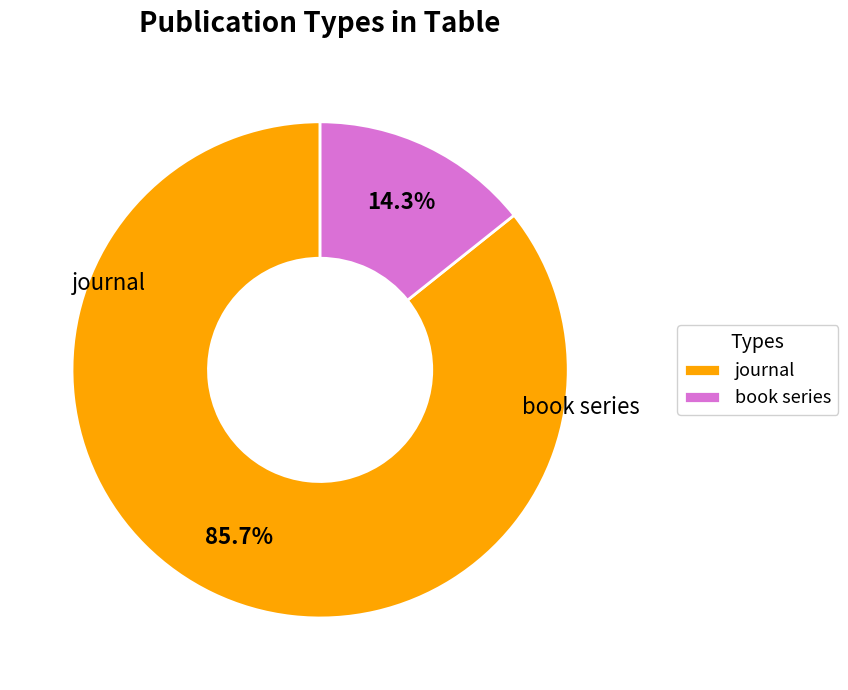

Which slice represents more than half of the pie?

journal